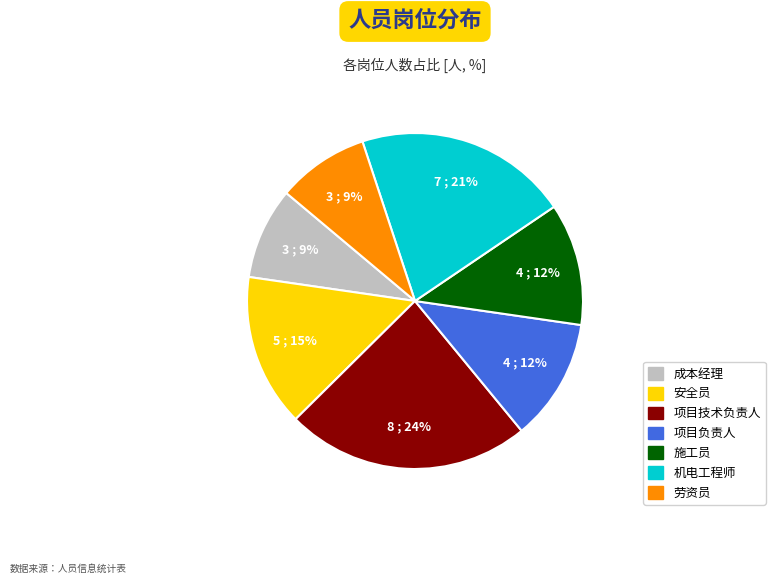

Which has a higher value, 安全员 or 成本经理?

安全员